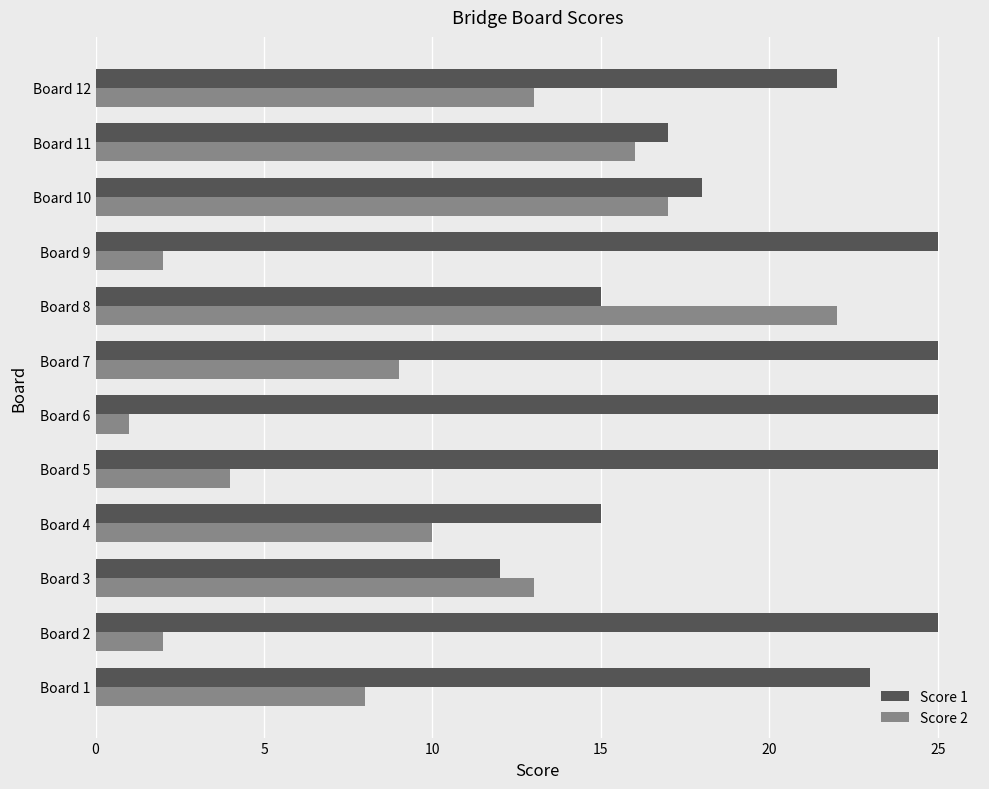

At which category is the sum across all series the highest?

Board 8